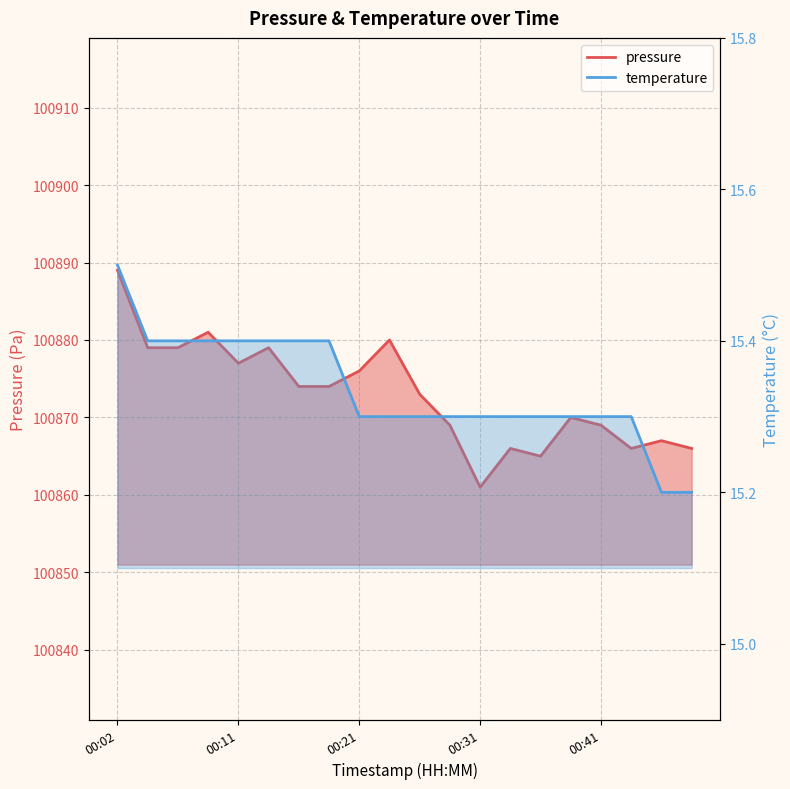

What are all the series names shown in the legend?

pressure, temperature